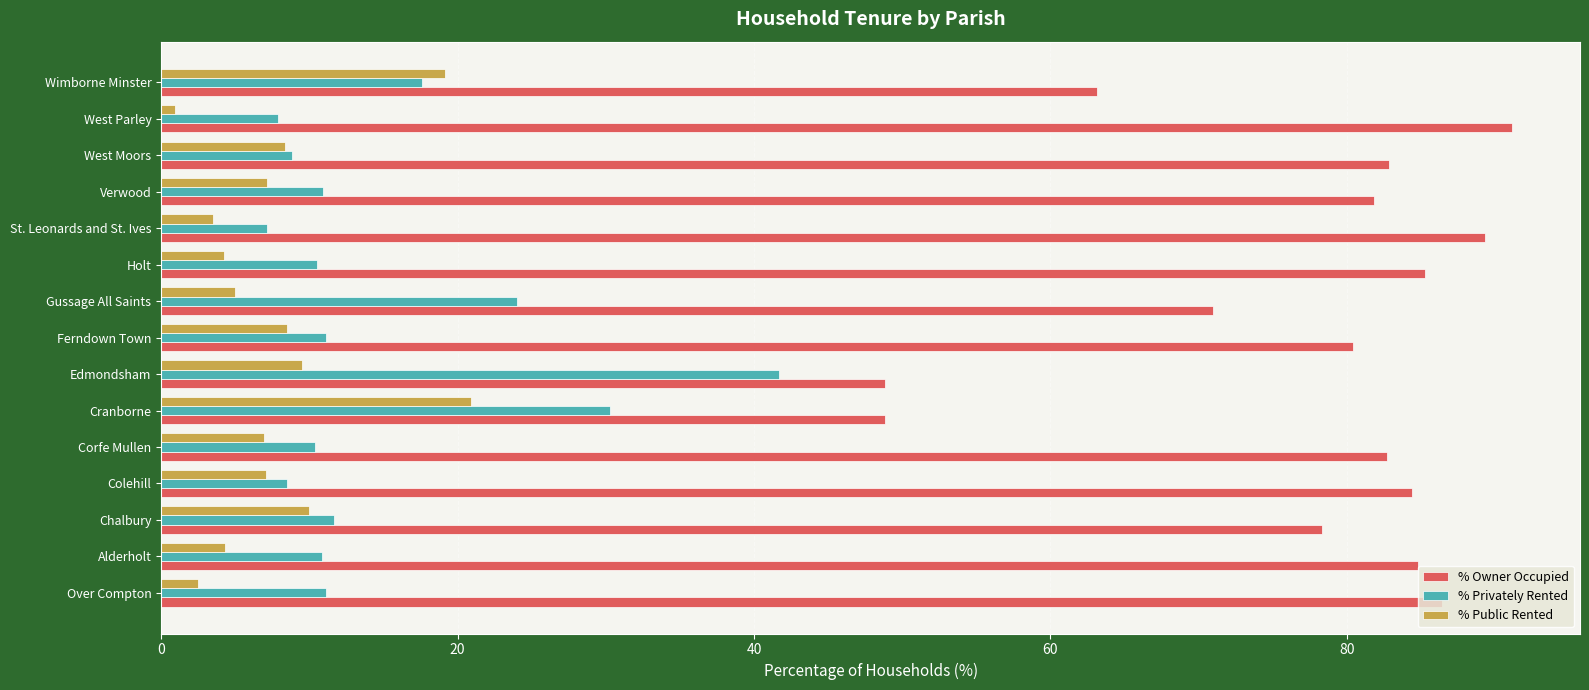

What is the sum of all % Privately Rented values?

222.5